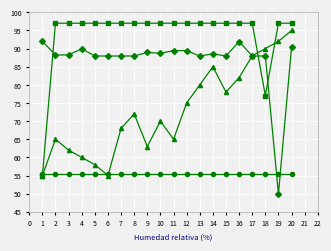

Which category has the lowest value across all series?

19